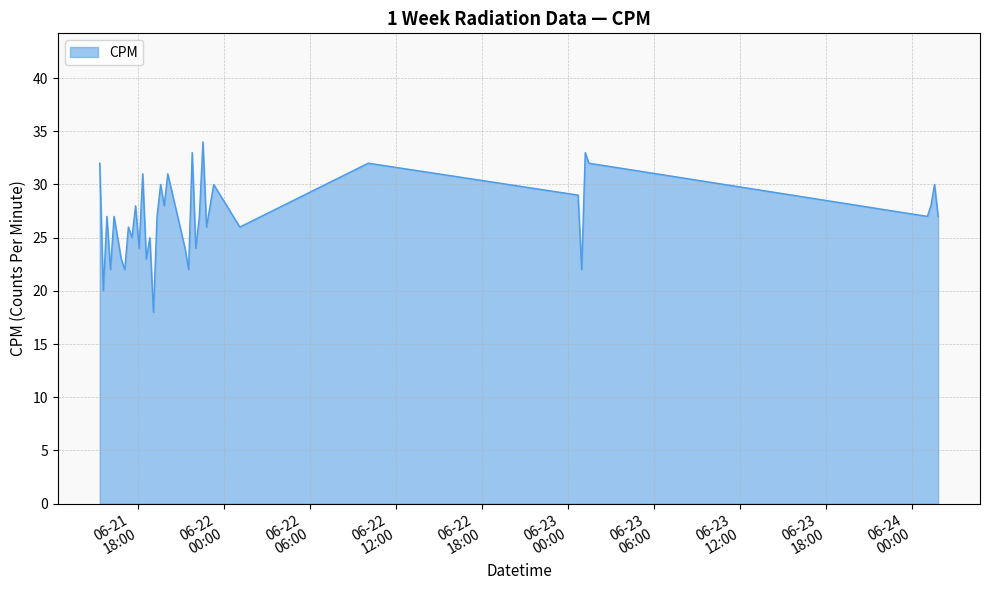

True or false: there are more than 0 points higher than both neighbors.

True